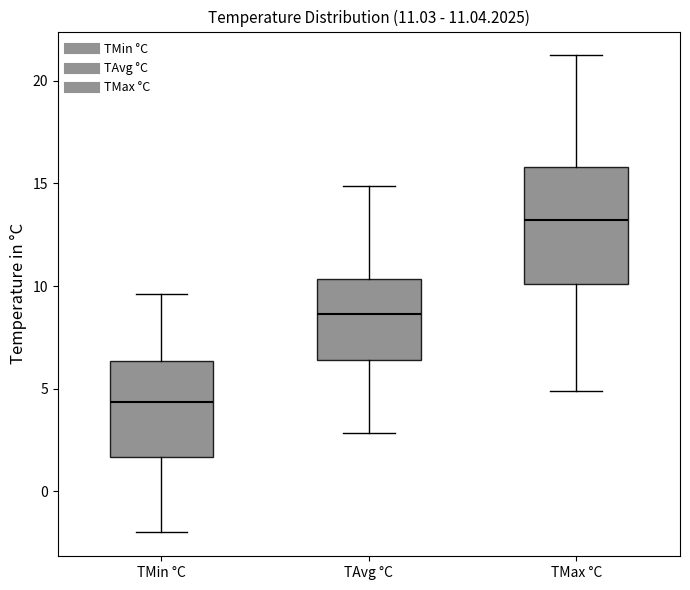

Which box has the lowest median line?

TMin °C